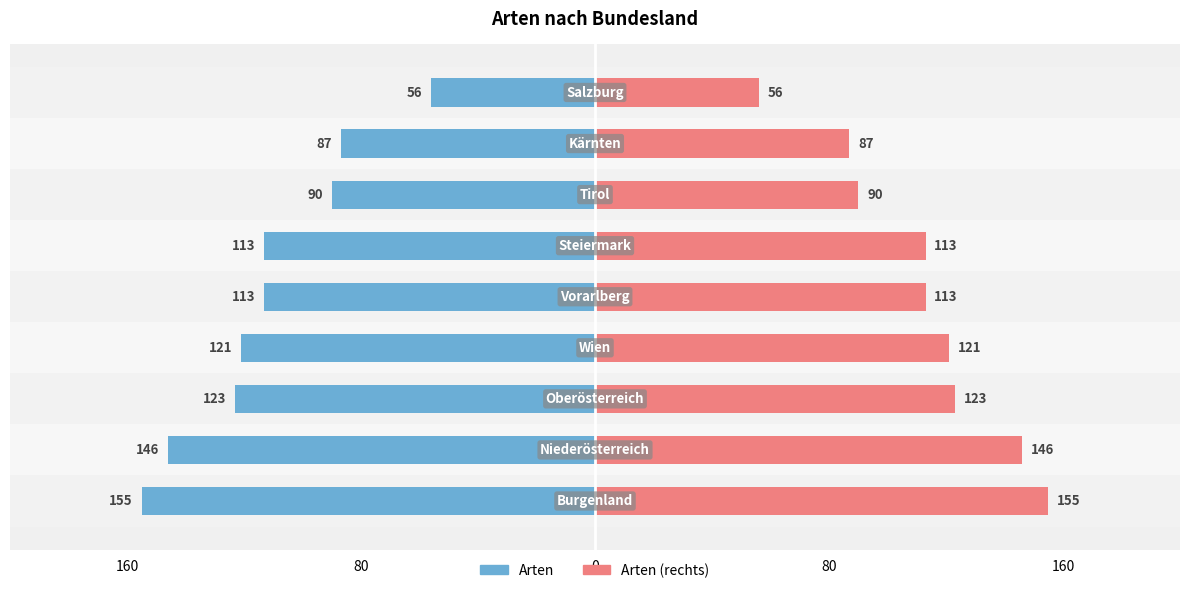

What is the difference between the maximum and minimum values in the Arten series?

99